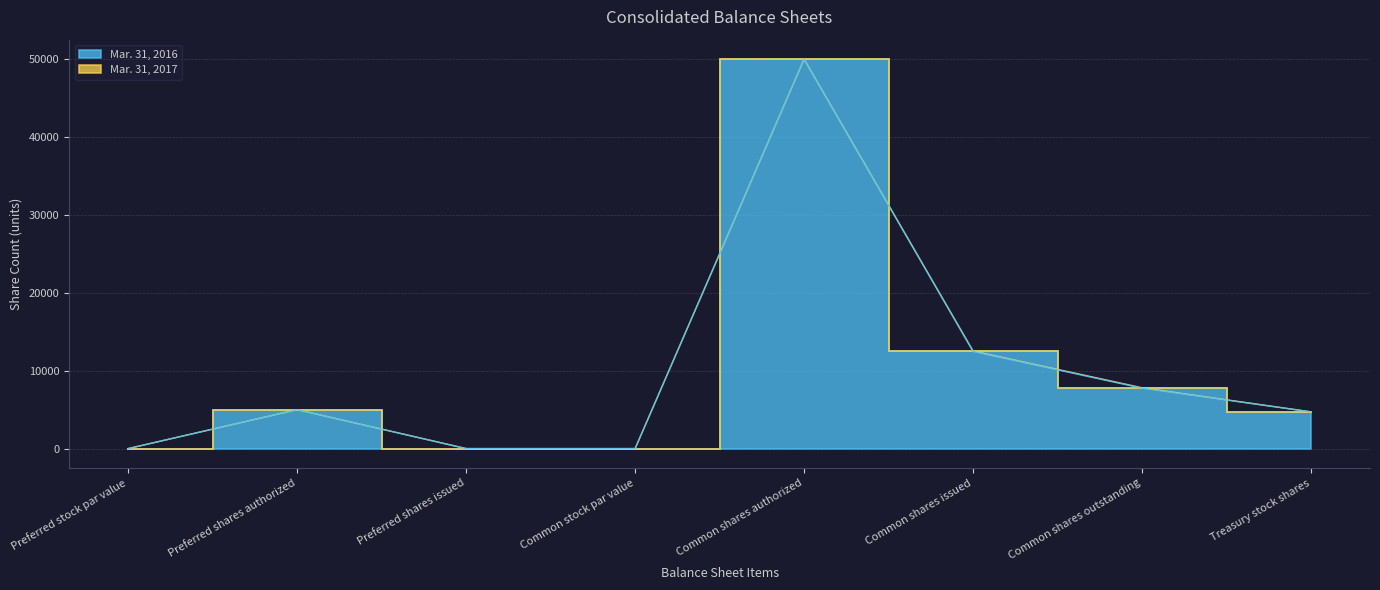

What position from the right is Treasury stock shares?

1